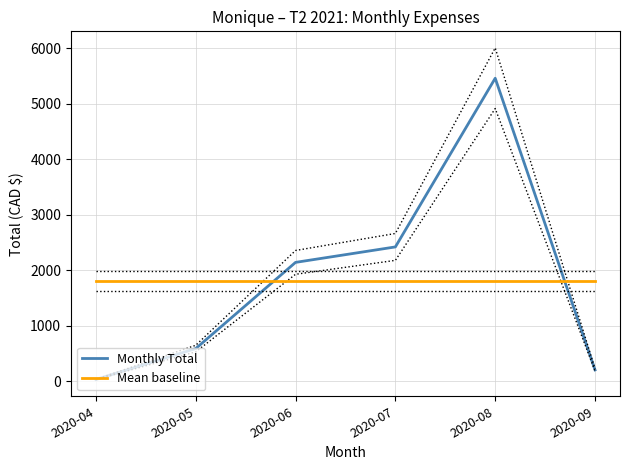

Reading right to left, transcribe all the data shown in this chart.

Monthly Total: 205.8	5458.6	2421.3	2142.9	590.8	34.0
Mean baseline: 1808.9	1808.9	1808.9	1808.9	1808.9	1808.9